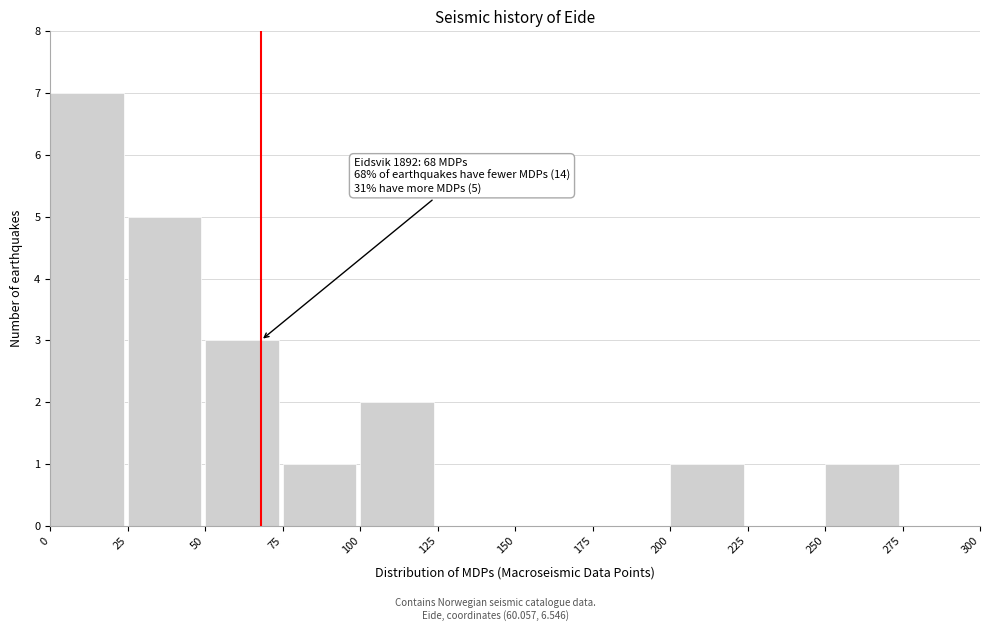

Which range on the x-axis has the tallest bar?

0 to 25